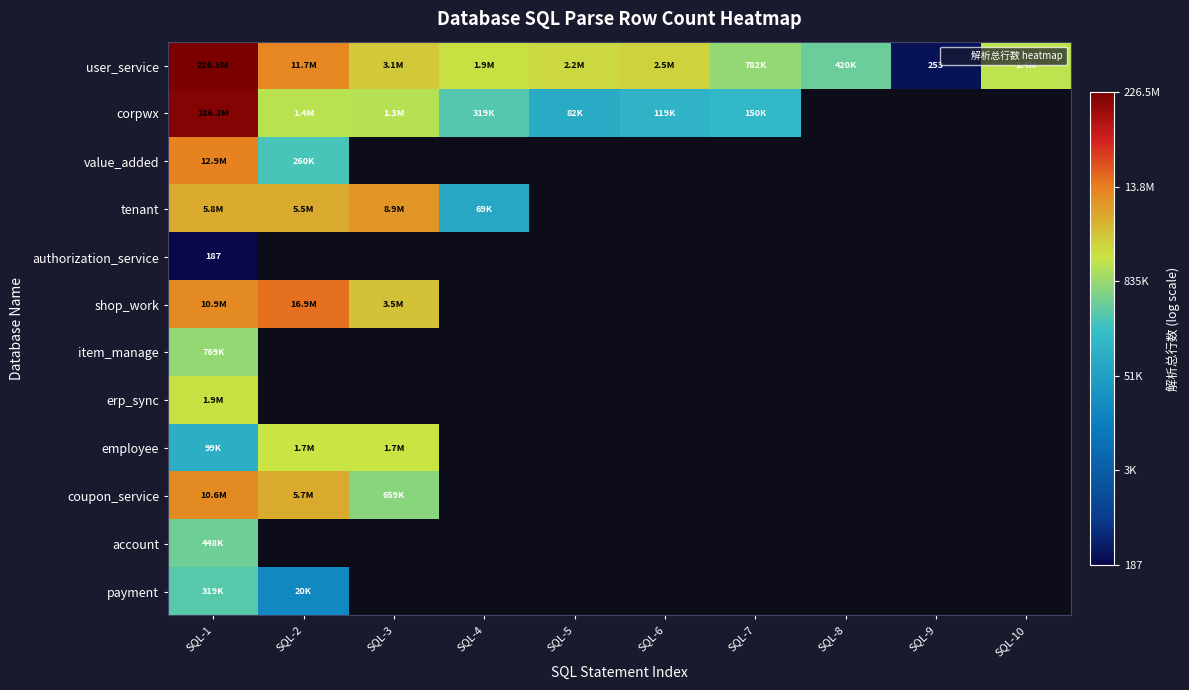

Where is payment nearest to the value 4?

SQL-2